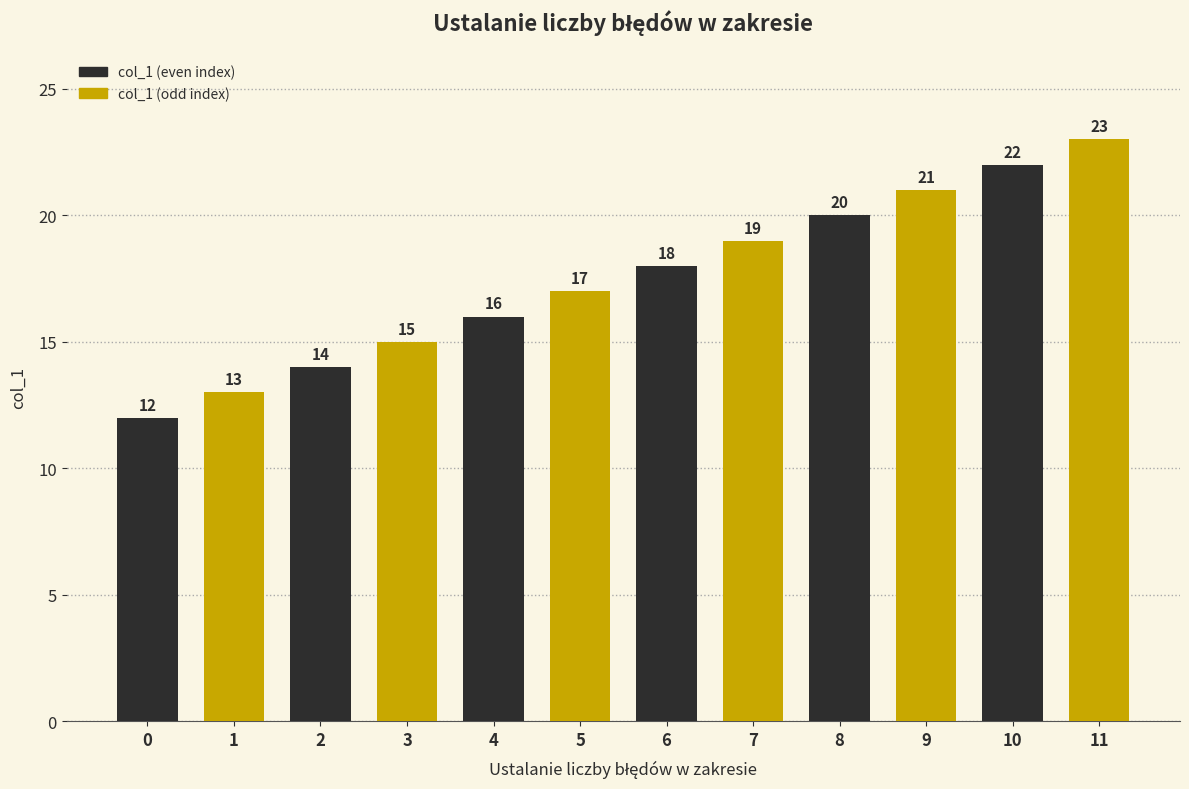

Reading left to right, what are all the values shown in this chart?

0=12	1=13	2=14	3=15	4=16	5=17	6=18	7=19	8=20	9=21	10=22	11=23